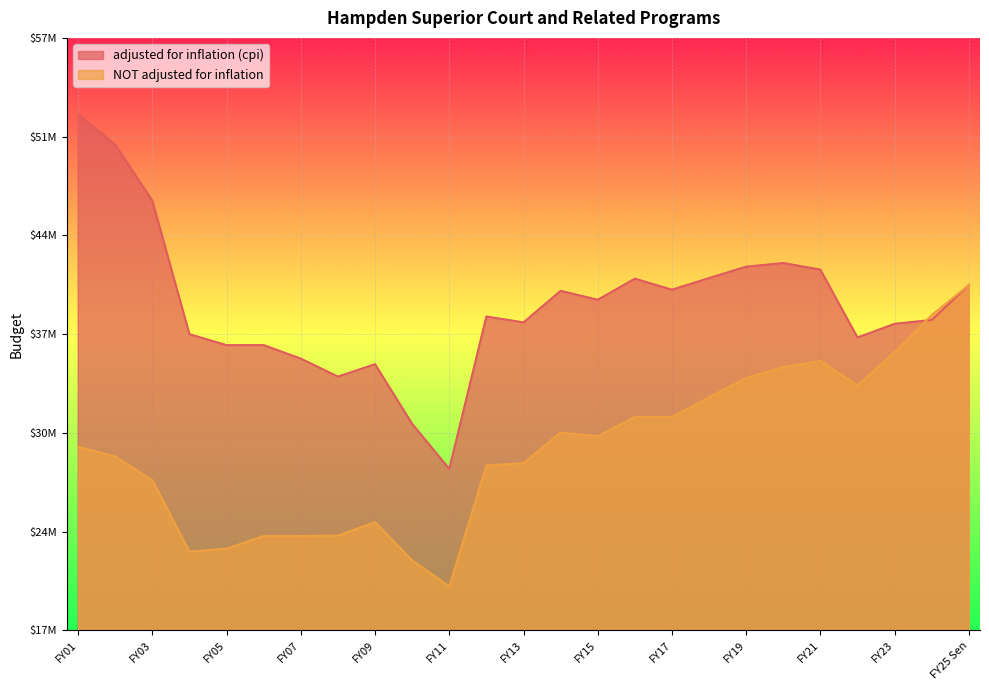

Reading right to left, transcribe all the data shown in this chart.

adjusted for inflation (cpi): FY01=52082786	FY02=50023519	FY03=46212581	FY04=37131058	FY05=36384457	FY06=36389440	FY07=35467671	FY08=34247026	FY09=35091981	FY10=31031701	FY11=27968313	FY12=38335684	FY13=37933722	FY14=40079914	FY15=39473665	FY16=40909407	FY17=40158208	FY18=40951277	FY19=41724732	FY20=41970935	FY21=41525236	FY22=36908473	FY23=37837842	FY24=38101127	FY25 Sen=40482752
NOT adjusted for inflation: FY01=29469760	FY02=28805779	FY03=27197515	FY04=22334792	FY05=22543267	FY06=23398071	FY07=23398071	FY08=23430942	FY09=24345281	FY10=21740332	FY11=19982869	FY12=28194577	FY13=28369158	FY14=30440597	FY15=30194667	FY16=31500830	FY17=31497680	FY18=32839737	FY19=34153663	FY20=34898168	FY21=35317910	FY22=33640028	FY23=35926900	FY24=38437953	FY25 Sen=40482752